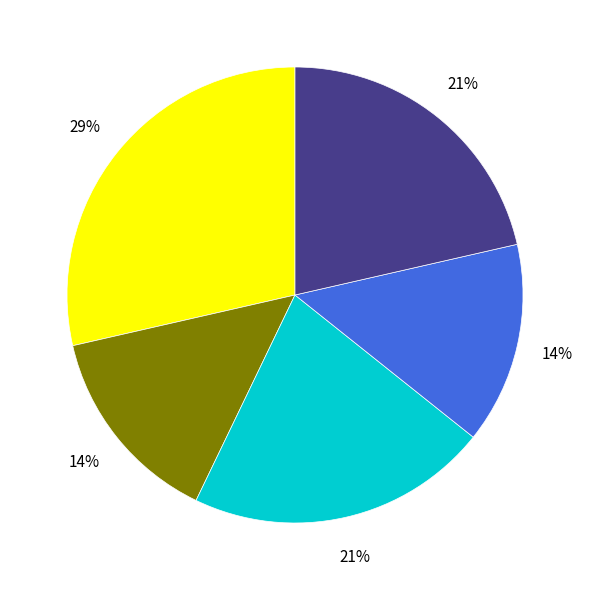

Is there a majority slice in this chart?

No